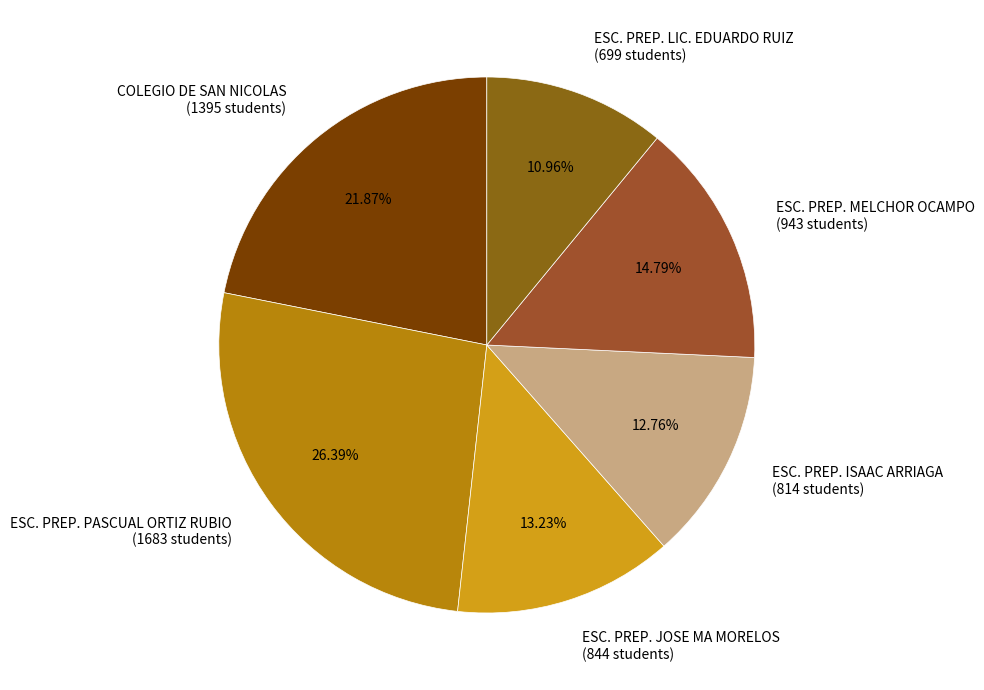

How much of the chart is everything except ESC. PREP. LIC. EDUARDO RUIZ?

89.0%